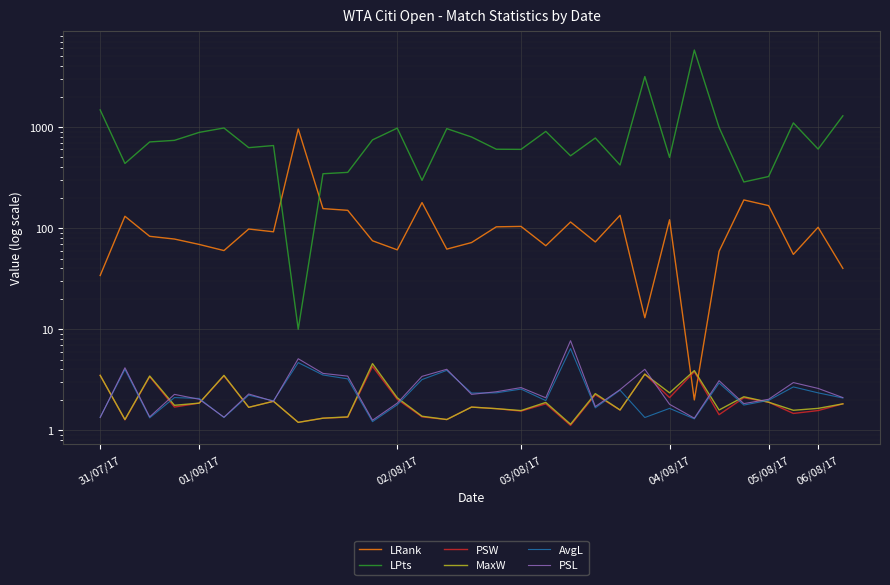

What is the value of the LRank point at the 25th from the left?

2.0